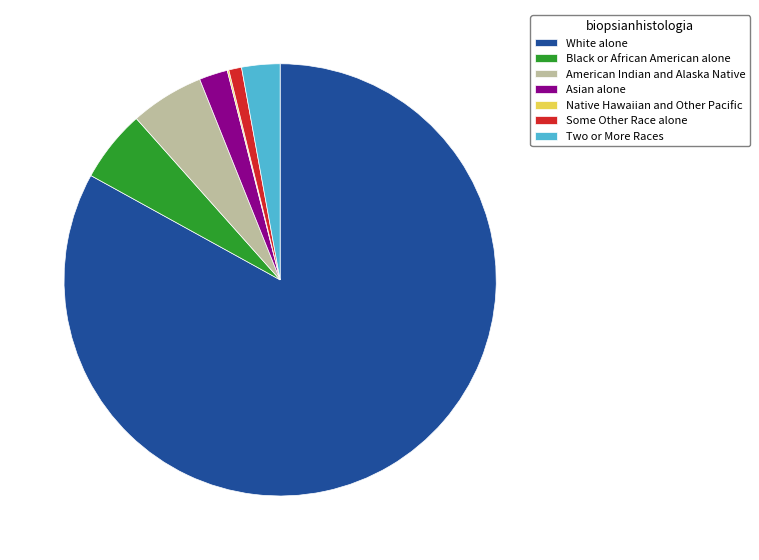

Which category accounts for the majority?

White alone